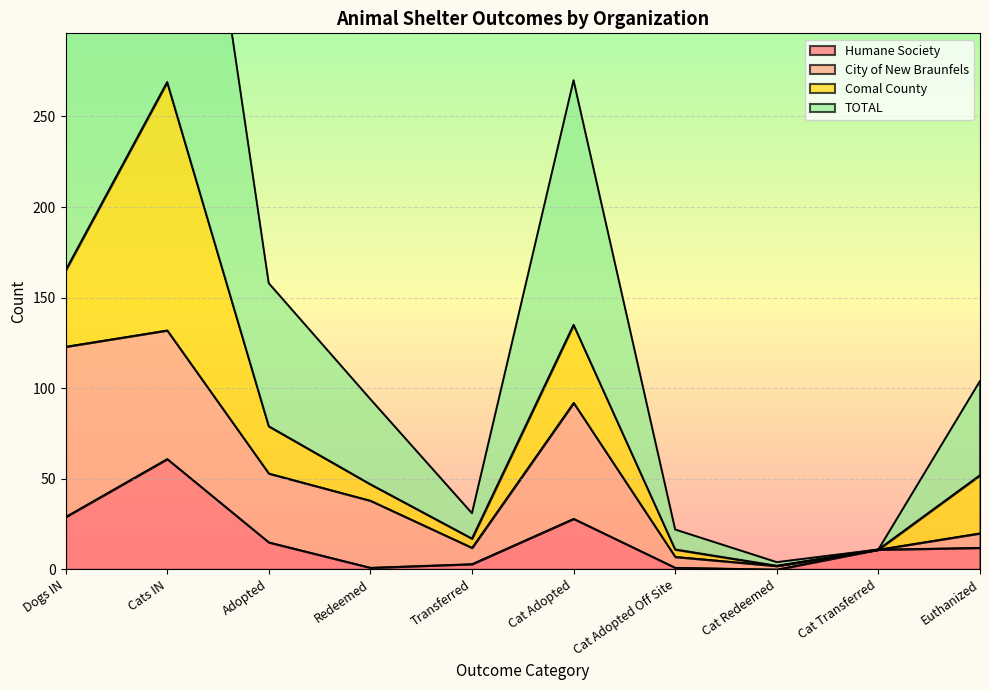

True or false: TOTAL and Humane Society cross at least once.

False